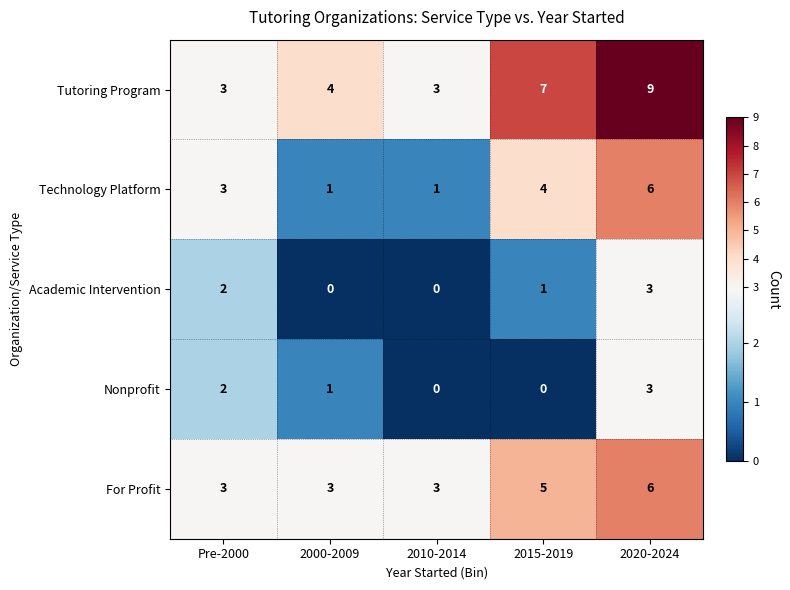

How many data points in Tutoring Program are less than 4?

2